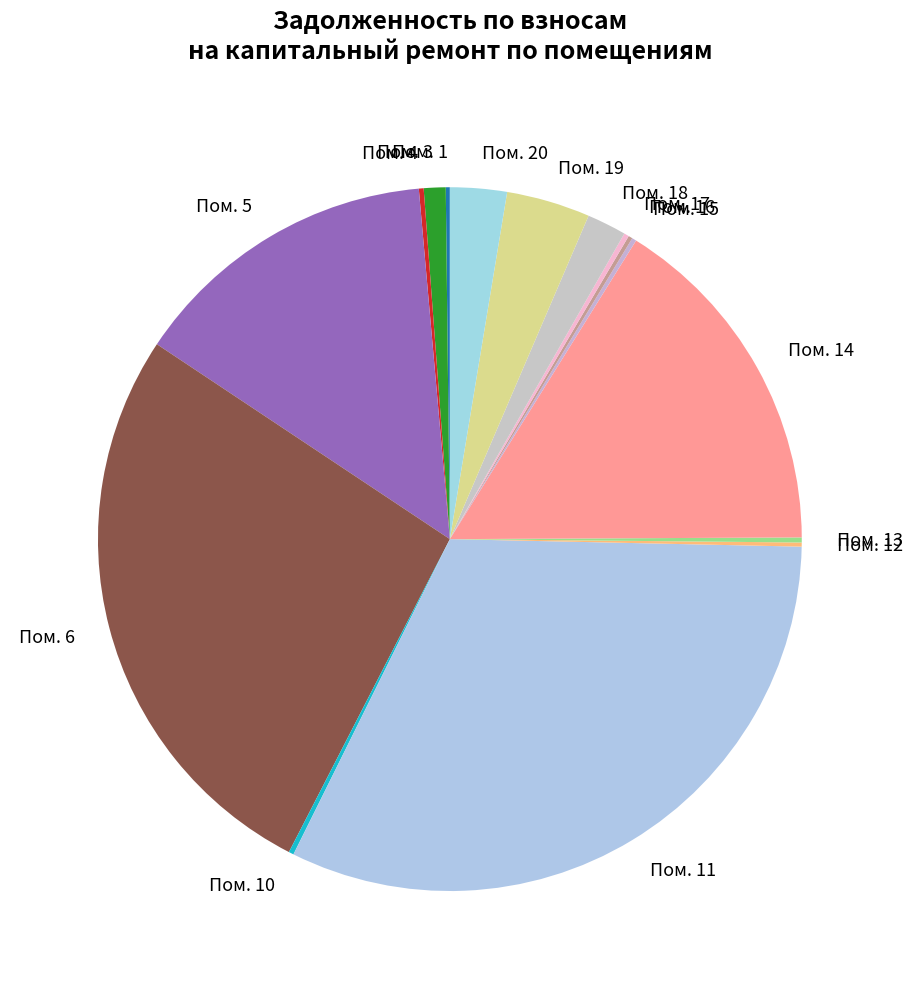

Does any single category account for the majority?

No